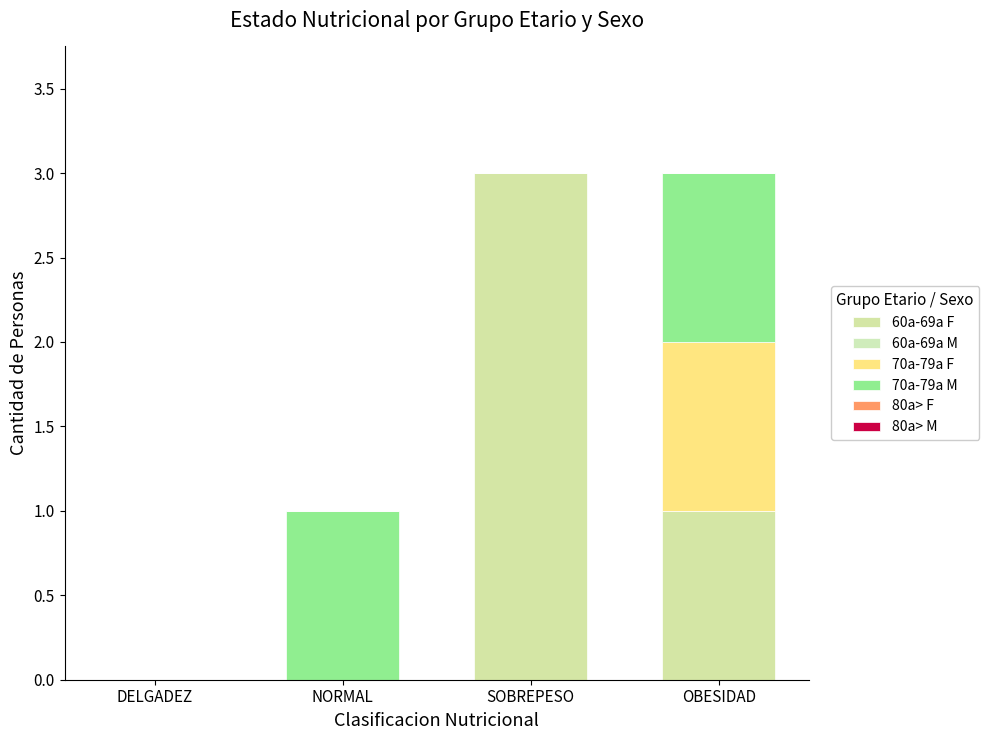

The 70a-79a M series shows 1 at OBESIDAD. True or false?

True